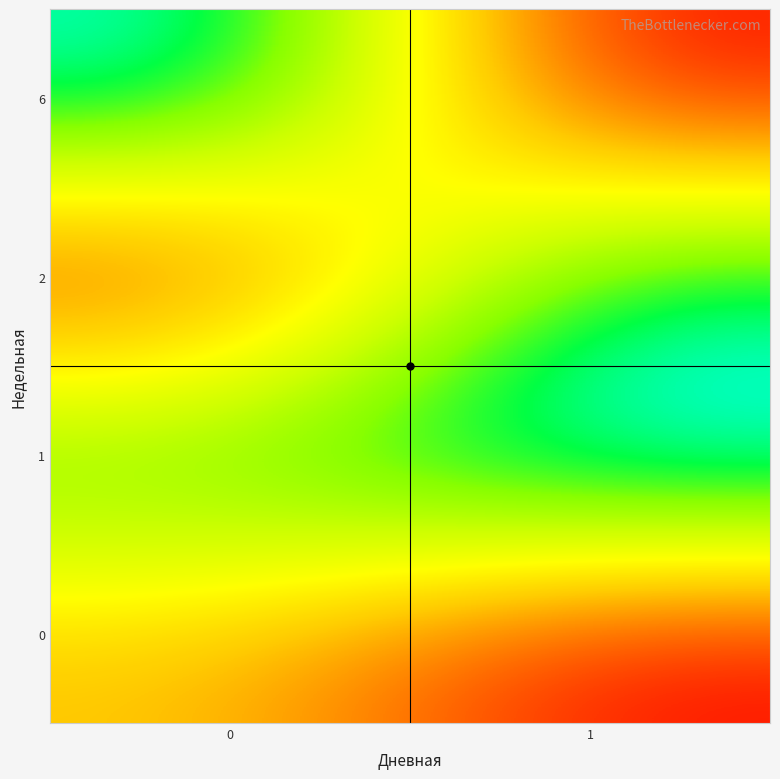

What is the greatest value displayed?

13.0